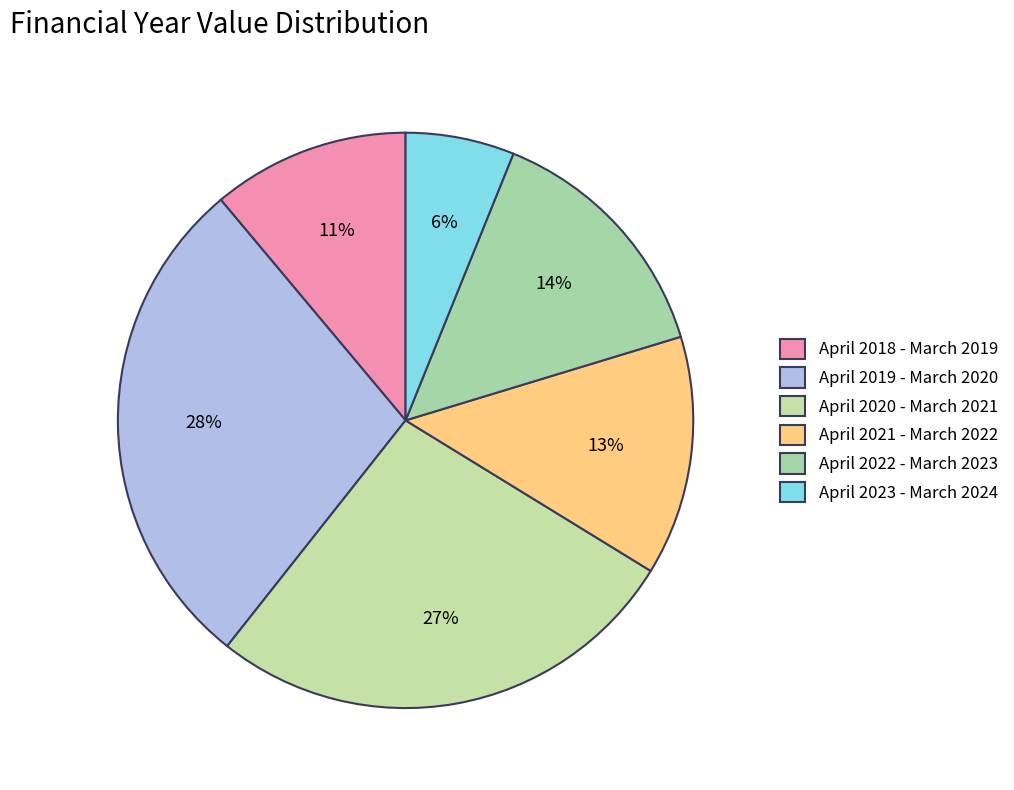

To the nearest percent, what portion does April 2022 - March 2023 represent?

14%